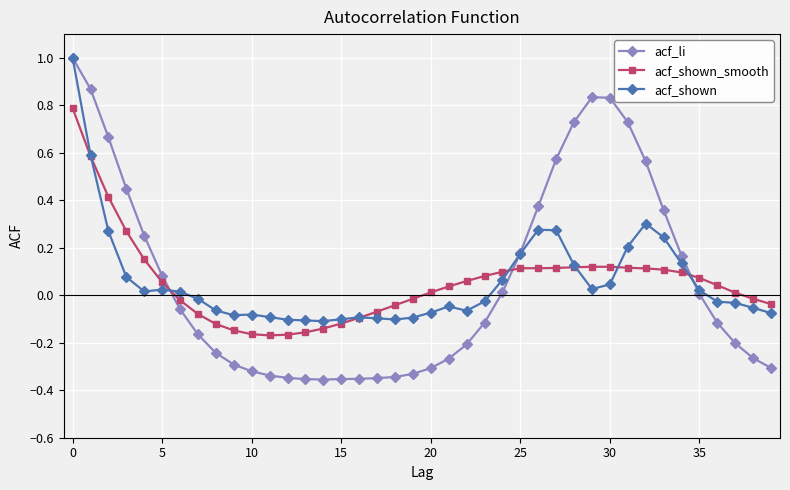

After their last crossing, which series has the higher values: acf_shown_smooth or acf_li?

acf_shown_smooth